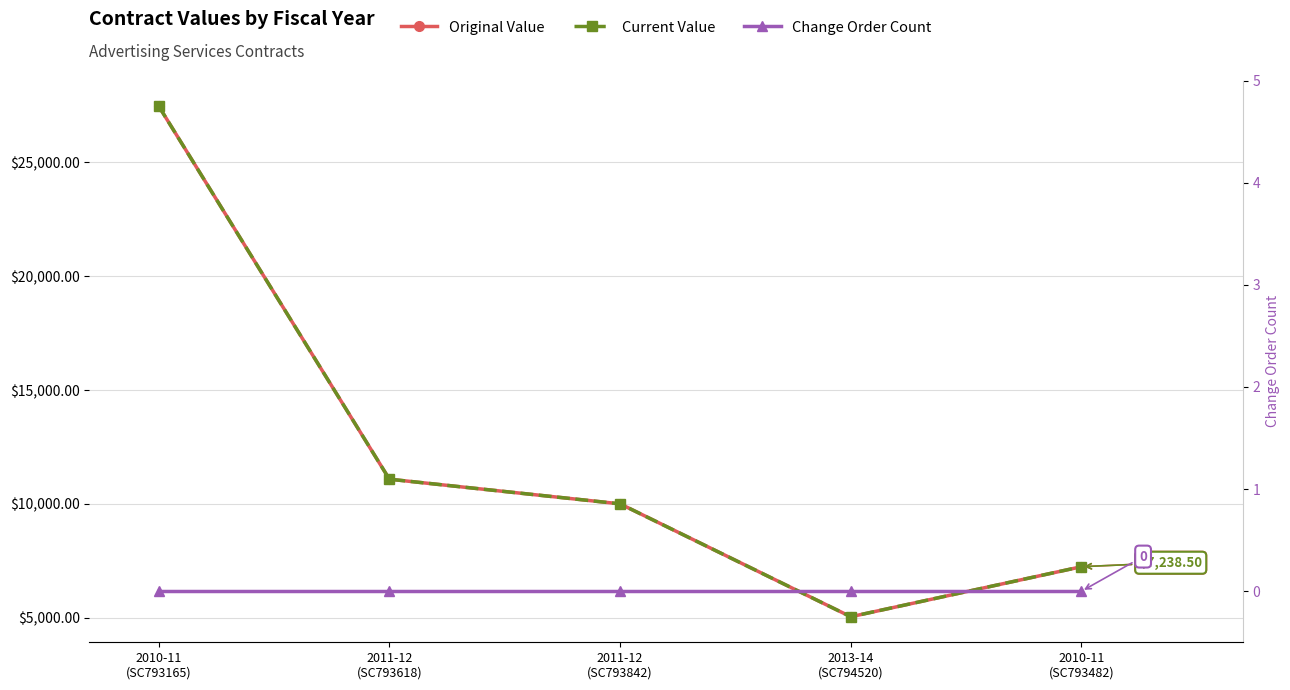

Reading left to right, extract all data points from this chart.

Original Value: 27474.0	11083.1	10000.0	5040.0	7238.5
Current Value: 27474.0	11083.1	10000.0	5040.0	7238.5
Change Order Count: 0.0	0.0	0.0	0.0	0.0